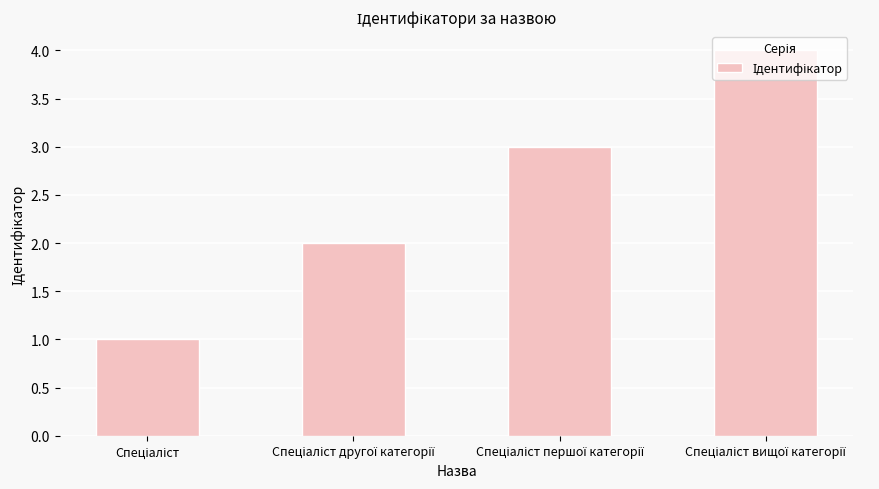

What is the sum of all values?

10